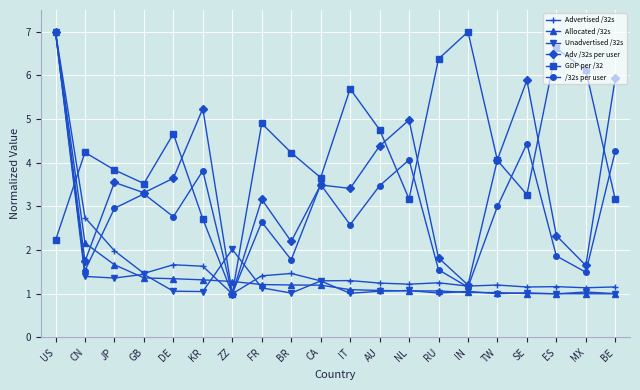

Which series has the largest total across all categories?

GDP per /32